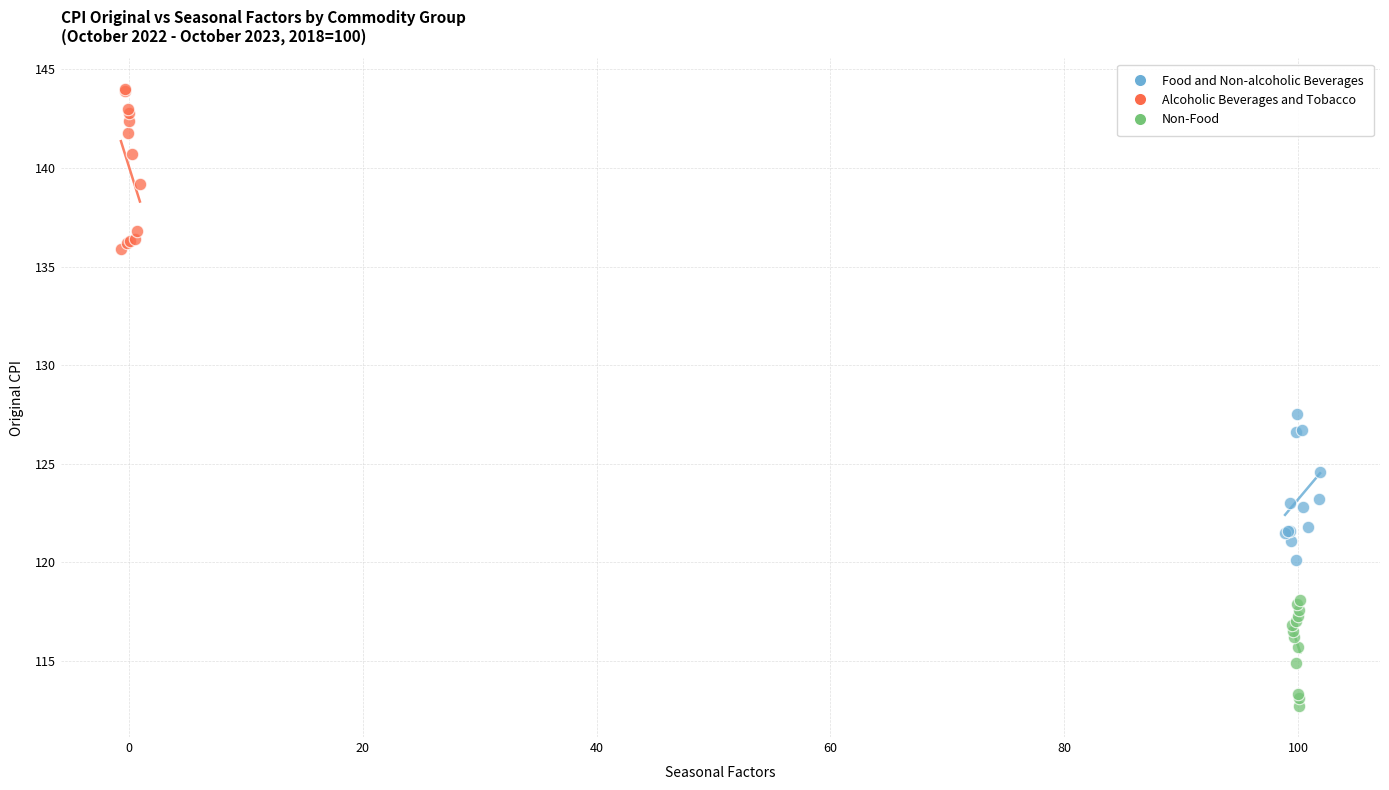

Which series reaches the minimum Y coordinate?

Non-Food